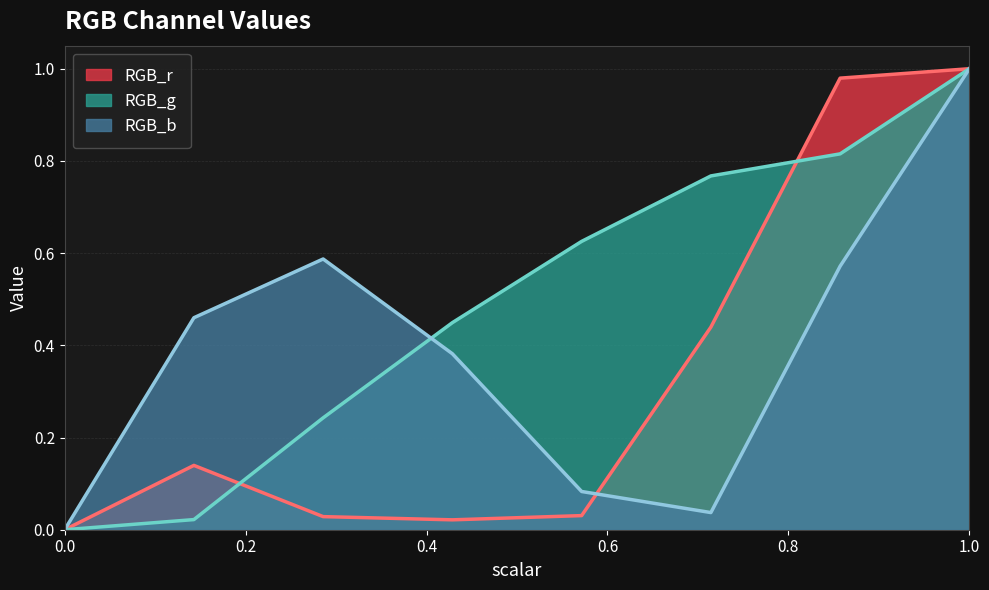

The RGB_g series shows 0.0 at 0.14285714285714285. True or false?

False